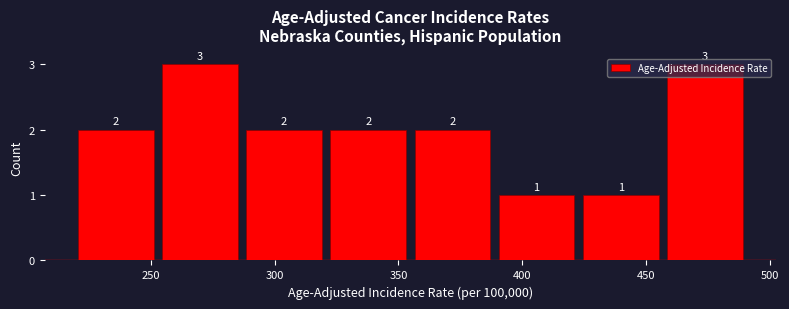

What is the height of the bar covering 390 to 425 on the x-axis? The bar edges are not printed on the chart, so give them approximately, as read against the axis.

1